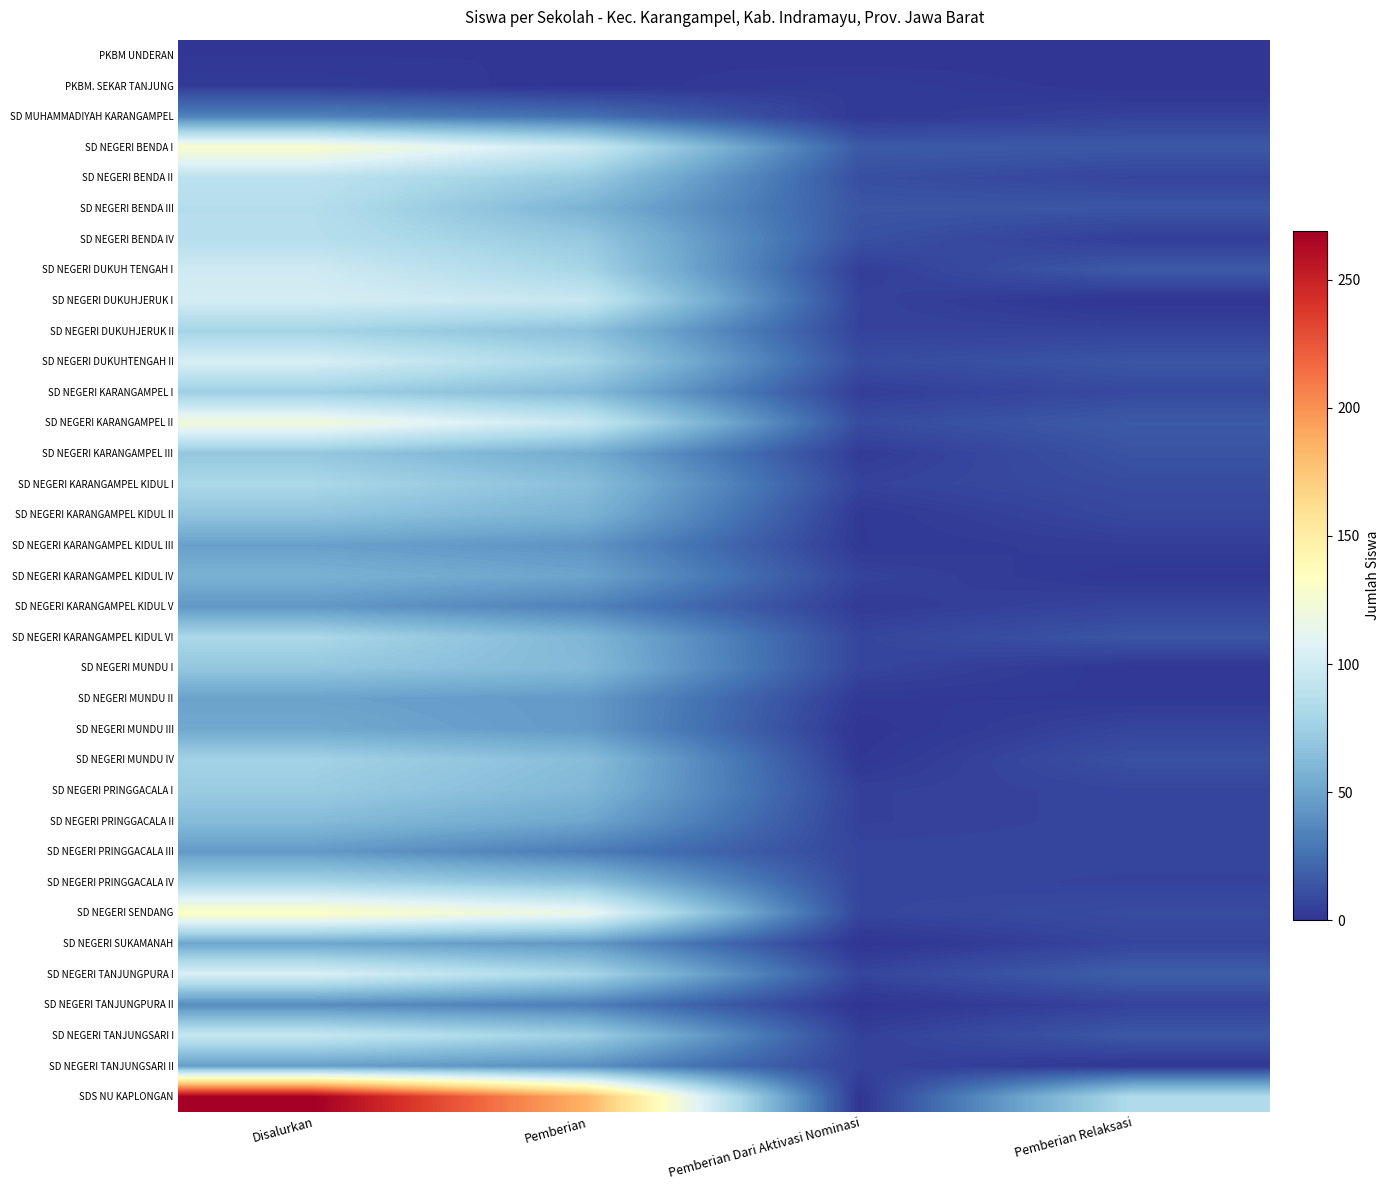

Reading left to right, extract all data points from this chart.

PKBM UNDERAN: Disalurkan=1	Pemberian=1	Pemberian Dari Aktivasi Nominasi=0	Pemberian Relaksasi=0
PKBM. SEKAR TANJUNG: Disalurkan=3	Pemberian=0	Pemberian Dari Aktivasi Nominasi=3	Pemberian Relaksasi=0
SD MUHAMMADIYAH KARANGAMPEL: Disalurkan=34	Pemberian=26	Pemberian Dari Aktivasi Nominasi=2	Pemberian Relaksasi=6
SD NEGERI BENDA I: Disalurkan=128	Pemberian=97	Pemberian Dari Aktivasi Nominasi=16	Pemberian Relaksasi=15
SD NEGERI BENDA II: Disalurkan=90	Pemberian=72	Pemberian Dari Aktivasi Nominasi=11	Pemberian Relaksasi=7
SD NEGERI BENDA III: Disalurkan=86	Pemberian=58	Pemberian Dari Aktivasi Nominasi=14	Pemberian Relaksasi=14
SD NEGERI BENDA IV: Disalurkan=87	Pemberian=71	Pemberian Dari Aktivasi Nominasi=12	Pemberian Relaksasi=4
SD NEGERI DUKUH TENGAH I: Disalurkan=99	Pemberian=79	Pemberian Dari Aktivasi Nominasi=4	Pemberian Relaksasi=16
SD NEGERI DUKUHJERUK I: Disalurkan=102	Pemberian=96	Pemberian Dari Aktivasi Nominasi=6	Pemberian Relaksasi=0
SD NEGERI DUKUHJERUK II: Disalurkan=78	Pemberian=66	Pemberian Dari Aktivasi Nominasi=6	Pemberian Relaksasi=6
SD NEGERI DUKUHTENGAH II: Disalurkan=104	Pemberian=80	Pemberian Dari Aktivasi Nominasi=10	Pemberian Relaksasi=14
SD NEGERI KARANGAMPEL I: Disalurkan=75	Pemberian=62	Pemberian Dari Aktivasi Nominasi=4	Pemberian Relaksasi=9
SD NEGERI KARANGAMPEL II: Disalurkan=122	Pemberian=96	Pemberian Dari Aktivasi Nominasi=10	Pemberian Relaksasi=16
SD NEGERI KARANGAMPEL III: Disalurkan=70	Pemberian=54	Pemberian Dari Aktivasi Nominasi=3	Pemberian Relaksasi=13
SD NEGERI KARANGAMPEL KIDUL I: Disalurkan=81	Pemberian=65	Pemberian Dari Aktivasi Nominasi=6	Pemberian Relaksasi=10
SD NEGERI KARANGAMPEL KIDUL II: Disalurkan=68	Pemberian=58	Pemberian Dari Aktivasi Nominasi=2	Pemberian Relaksasi=8
SD NEGERI KARANGAMPEL KIDUL III: Disalurkan=48	Pemberian=42	Pemberian Dari Aktivasi Nominasi=2	Pemberian Relaksasi=4
SD NEGERI KARANGAMPEL KIDUL IV: Disalurkan=57	Pemberian=50	Pemberian Dari Aktivasi Nominasi=6	Pemberian Relaksasi=1
SD NEGERI KARANGAMPEL KIDUL V: Disalurkan=44	Pemberian=34	Pemberian Dari Aktivasi Nominasi=3	Pemberian Relaksasi=7
SD NEGERI KARANGAMPEL KIDUL VI: Disalurkan=81	Pemberian=60	Pemberian Dari Aktivasi Nominasi=7	Pemberian Relaksasi=14
SD NEGERI MUNDU I: Disalurkan=70	Pemberian=62	Pemberian Dari Aktivasi Nominasi=7	Pemberian Relaksasi=1
SD NEGERI MUNDU II: Disalurkan=49	Pemberian=45	Pemberian Dari Aktivasi Nominasi=2	Pemberian Relaksasi=2
SD NEGERI MUNDU III: Disalurkan=52	Pemberian=45	Pemberian Dari Aktivasi Nominasi=0	Pemberian Relaksasi=7
SD NEGERI MUNDU IV: Disalurkan=77	Pemberian=64	Pemberian Dari Aktivasi Nominasi=1	Pemberian Relaksasi=12
SD NEGERI PRINGGACALA I: Disalurkan=73	Pemberian=61	Pemberian Dari Aktivasi Nominasi=5	Pemberian Relaksasi=7
SD NEGERI PRINGGACALA II: Disalurkan=63	Pemberian=51	Pemberian Dari Aktivasi Nominasi=5	Pemberian Relaksasi=7
SD NEGERI PRINGGACALA III: Disalurkan=45	Pemberian=31	Pemberian Dari Aktivasi Nominasi=7	Pemberian Relaksasi=7
SD NEGERI PRINGGACALA IV: Disalurkan=79	Pemberian=66	Pemberian Dari Aktivasi Nominasi=7	Pemberian Relaksasi=6
SD NEGERI SENDANG: Disalurkan=133	Pemberian=116	Pemberian Dari Aktivasi Nominasi=7	Pemberian Relaksasi=10
SD NEGERI SUKAMANAH: Disalurkan=51	Pemberian=44	Pemberian Dari Aktivasi Nominasi=0	Pemberian Relaksasi=7
SD NEGERI TANJUNGPURA I: Disalurkan=105	Pemberian=80	Pemberian Dari Aktivasi Nominasi=7	Pemberian Relaksasi=18
SD NEGERI TANJUNGPURA II: Disalurkan=38	Pemberian=32	Pemberian Dari Aktivasi Nominasi=0	Pemberian Relaksasi=6
SD NEGERI TANJUNGSARI I: Disalurkan=95	Pemberian=75	Pemberian Dari Aktivasi Nominasi=5	Pemberian Relaksasi=15
SD NEGERI TANJUNGSARI II: Disalurkan=47	Pemberian=40	Pemberian Dari Aktivasi Nominasi=6	Pemberian Relaksasi=1
SDS NU KAPLONGAN: Disalurkan=269	Pemberian=185	Pemberian Dari Aktivasi Nominasi=0	Pemberian Relaksasi=84